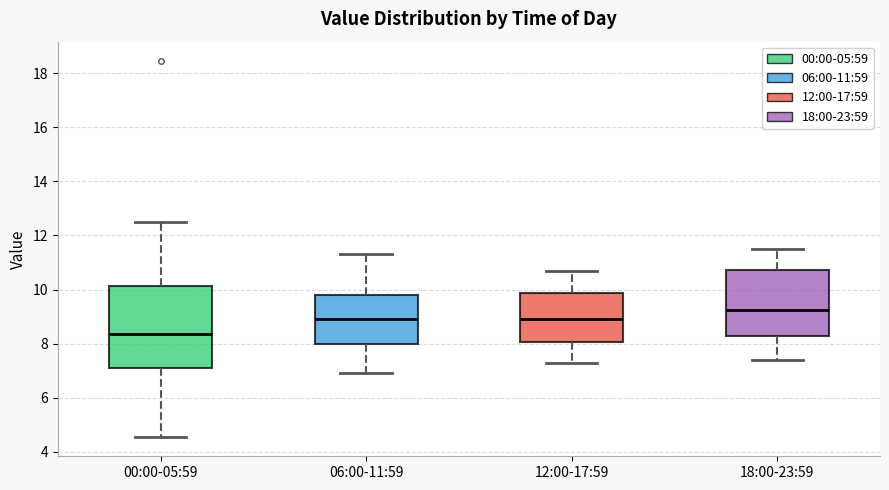

Which box has the lowest median line?

00:00-05:59